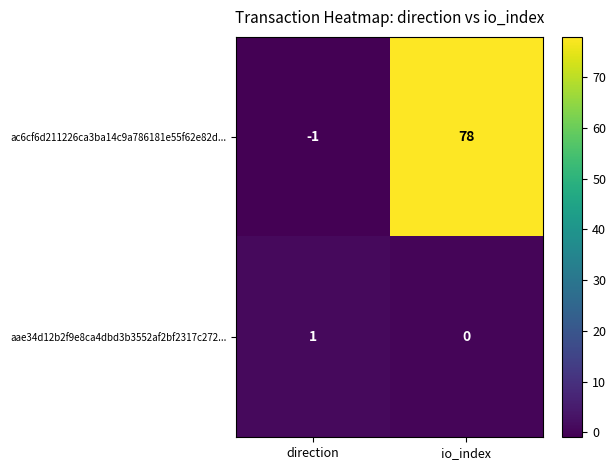

Which series has the largest total across all categories?

ac6cf6d211226ca3ba14c9a786181e55f62e82d...